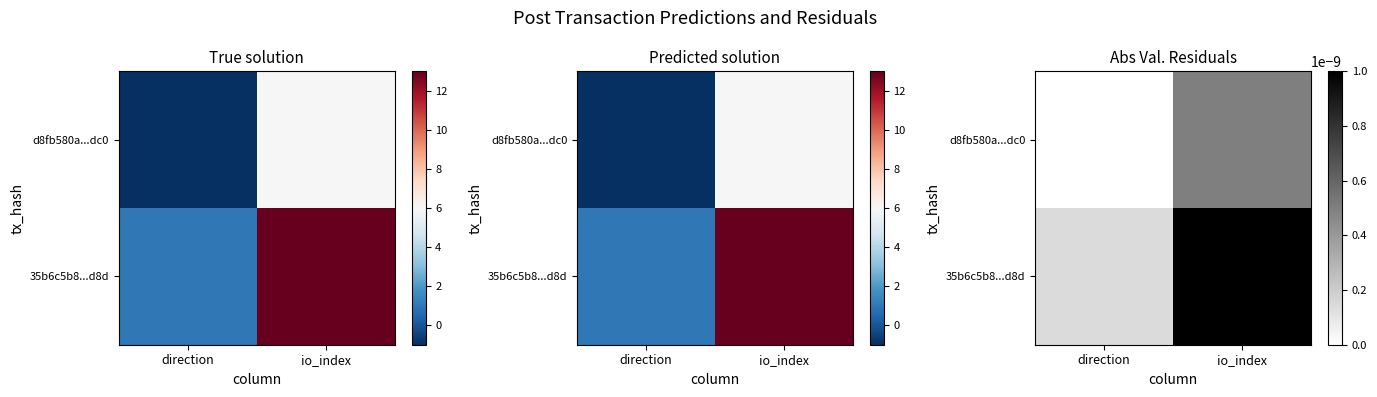

Between io_index and direction, which is larger?

io_index